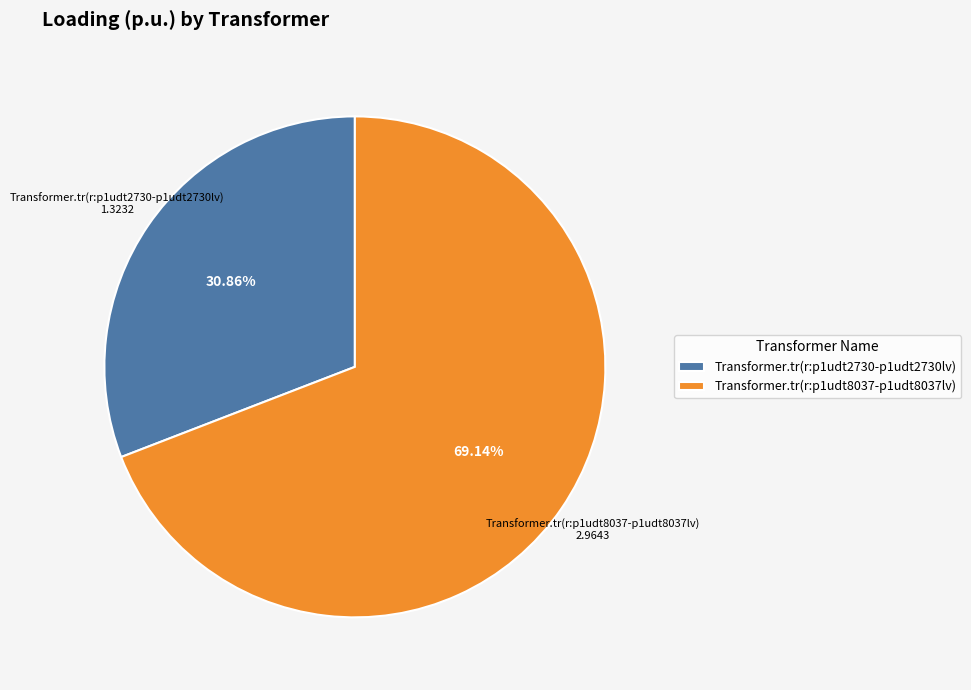

Rank the categories by value from lowest to highest.

Transformer.tr(r:p1udt2730-p1udt2730lv), Transformer.tr(r:p1udt8037-p1udt8037lv)